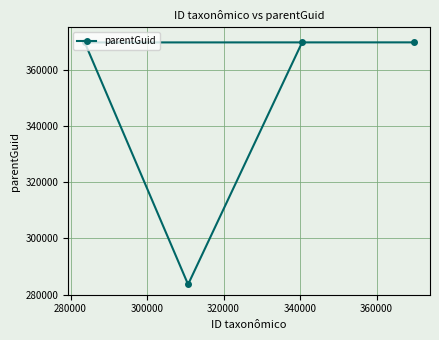

What is the greatest value displayed?

369660